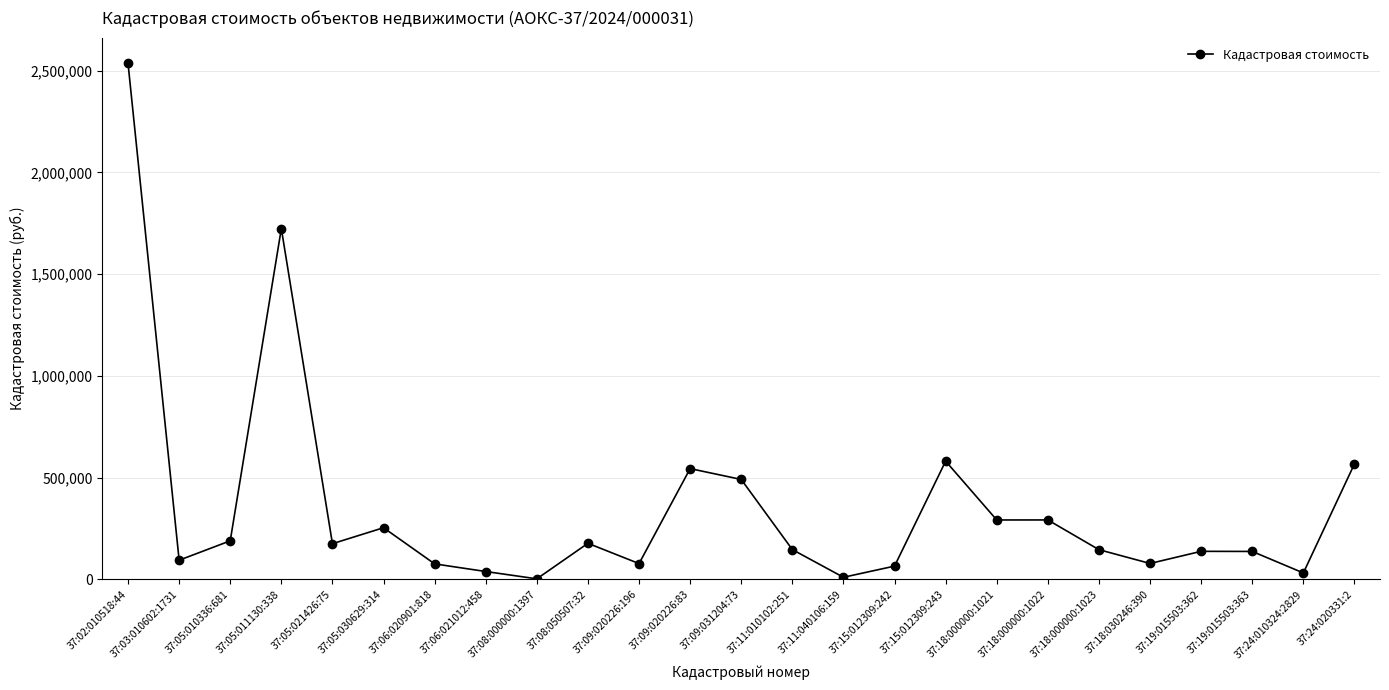

Approximately how many times larger is the value at 37:05:030629:314 compared to 37:09:020226:196?

3.3